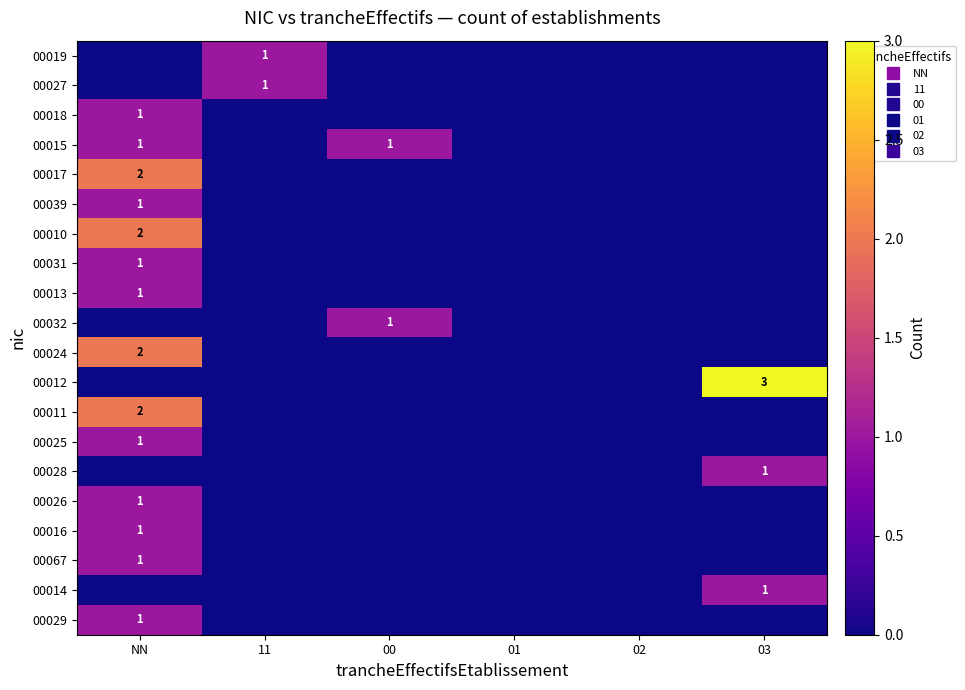

List the series in order of their peak value, lowest first.

00019, 00027, 00018, 00015, 00039, 00031, 00013, 00032, 00025, 00028, 00026, 00016, 00067, 00014, 00029, 00017, 00010, 00024, 00011, 00012